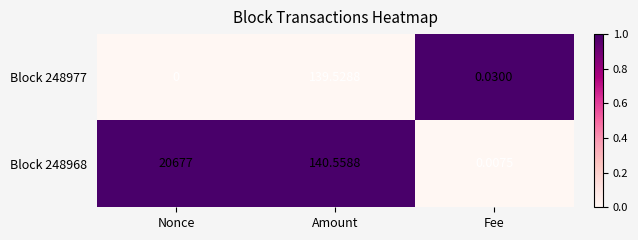

Which category has the lowest value across all series?

Nonce